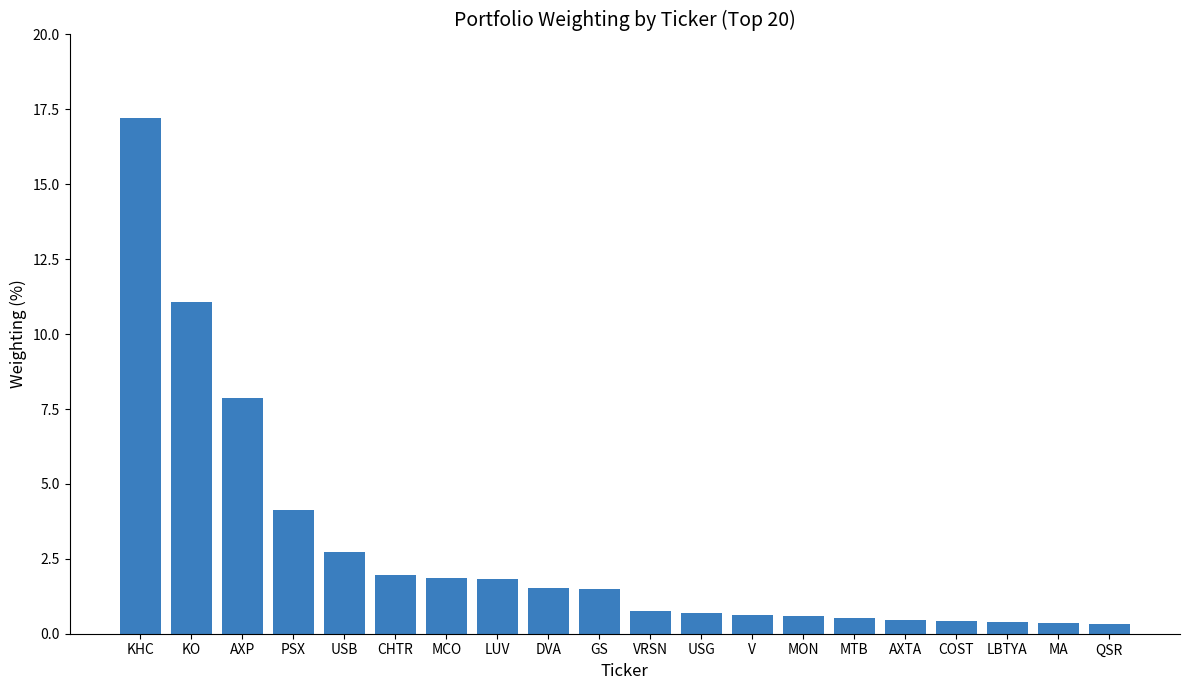

How many values are below 1?

10